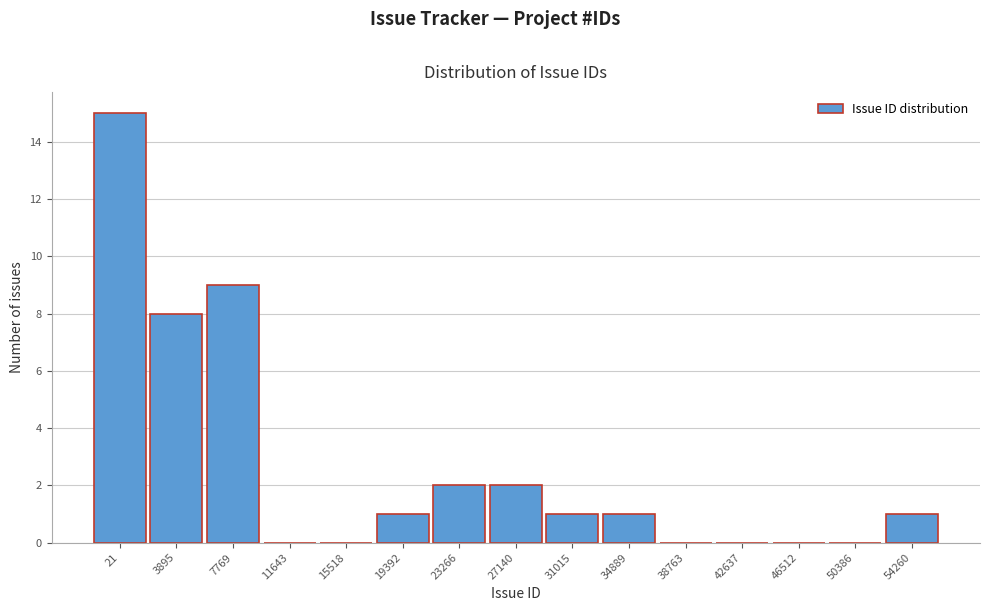

Reading right to left, what are all the values shown in this chart?

54260=1	50386=0	46512=0	42637=0	38763=0	34889=1	31015=1	27140=2	23266=2	19392=1	15518=0	11643=0	7769=9	3895=8	21=15